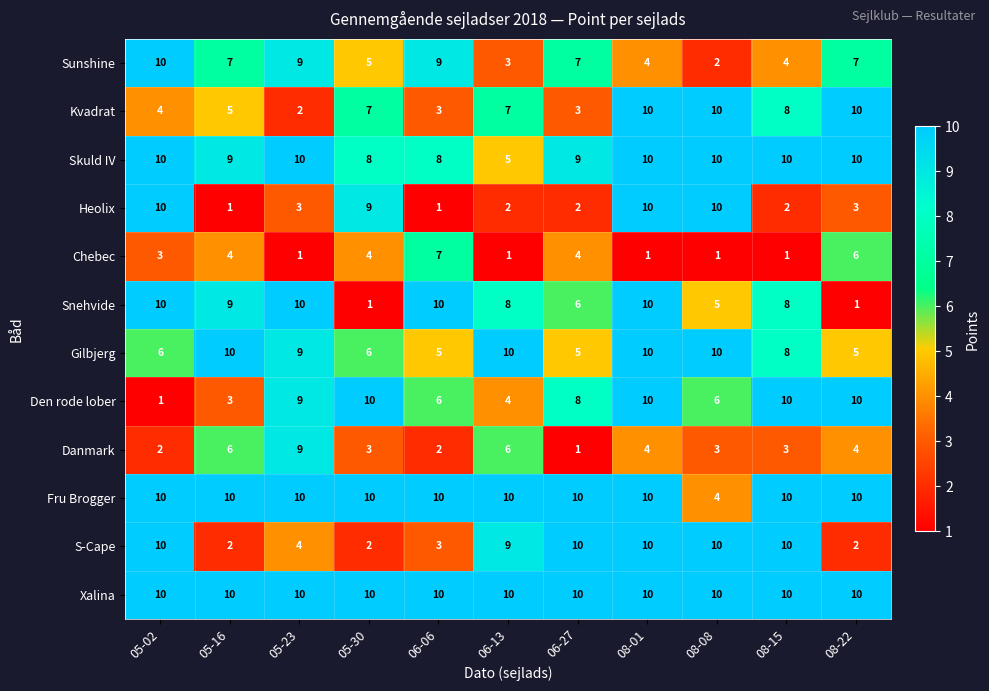

True or false: Snehvide has a value of 9 at 05-16.

True